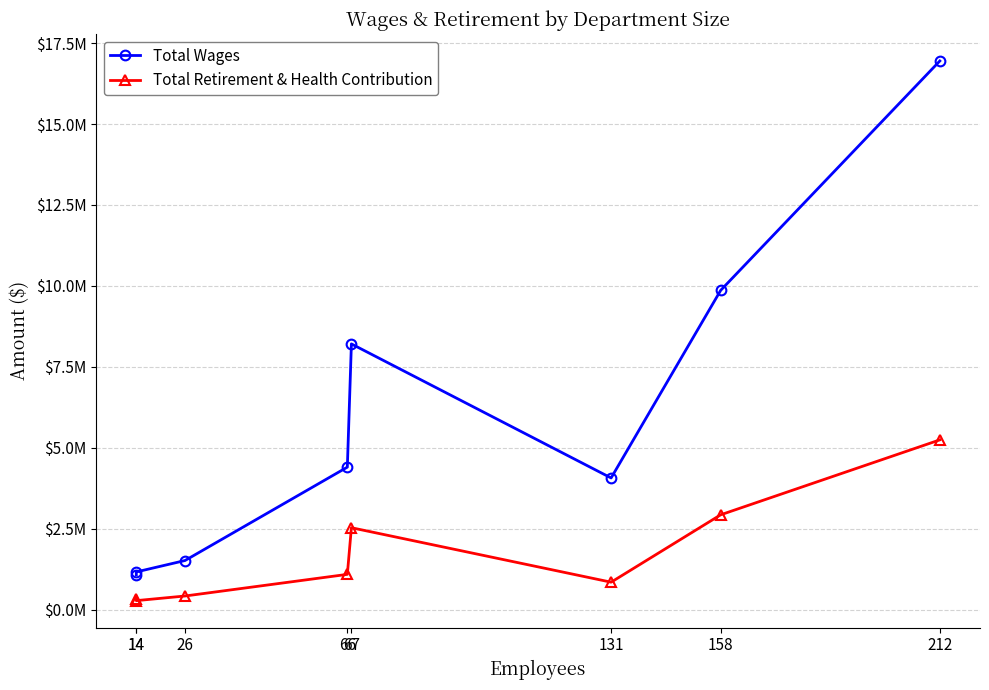

The Total Retirement & Health Contribution series shows 128992 at 26. True or false?

False